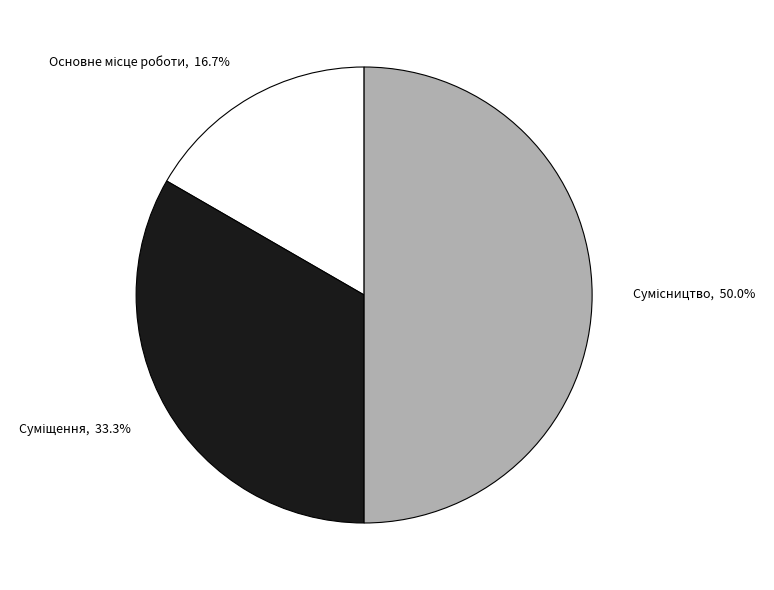

Does Сумісництво account for over 50% of the chart?

No